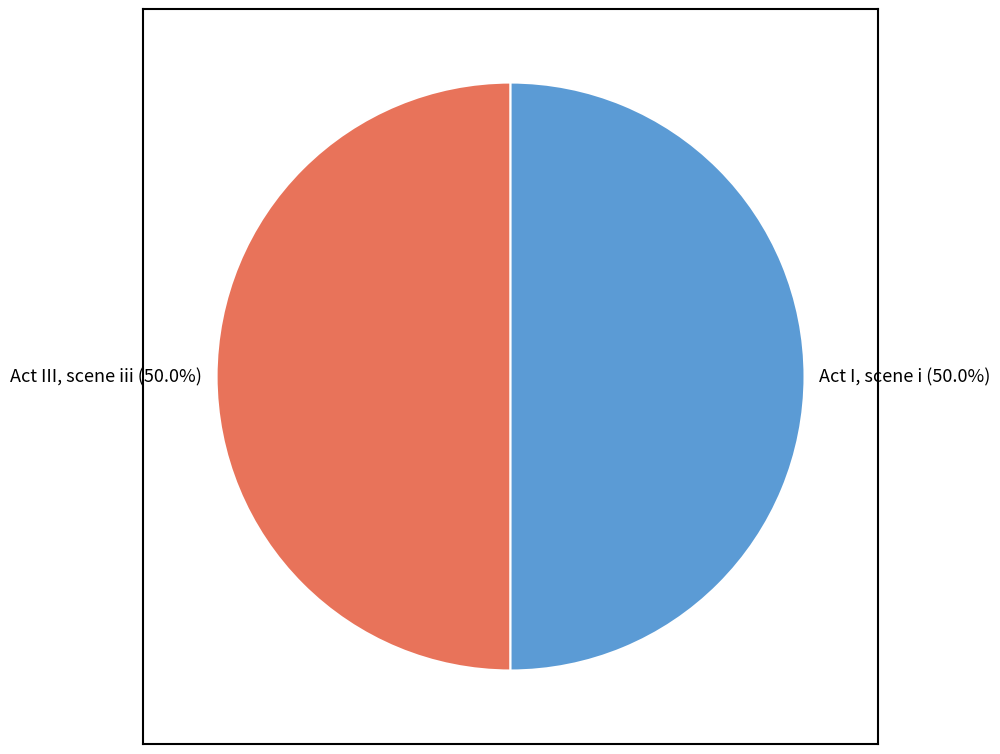

What is the ratio of the value at Act III, scene iii (50.0%) to the value at Act I, scene i (50.0%)?

1.0